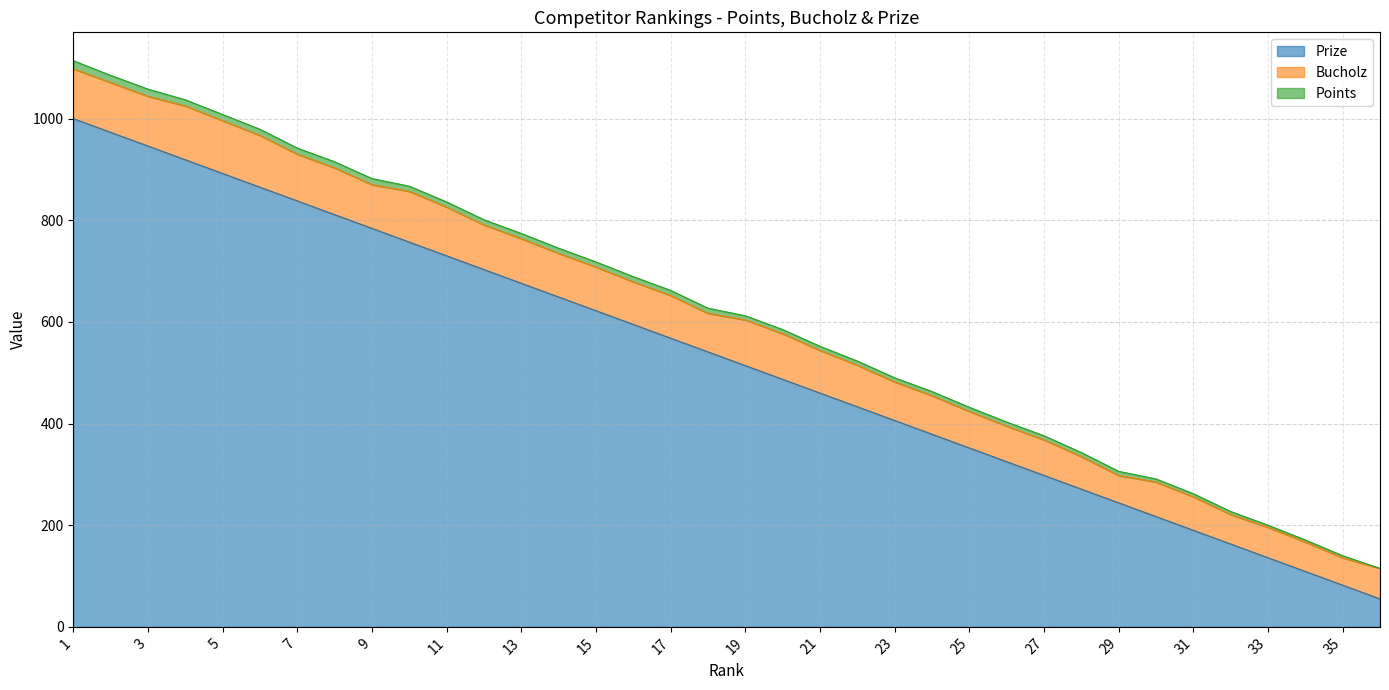

What is the sum of the Bucholz values at 4 and 36?

166